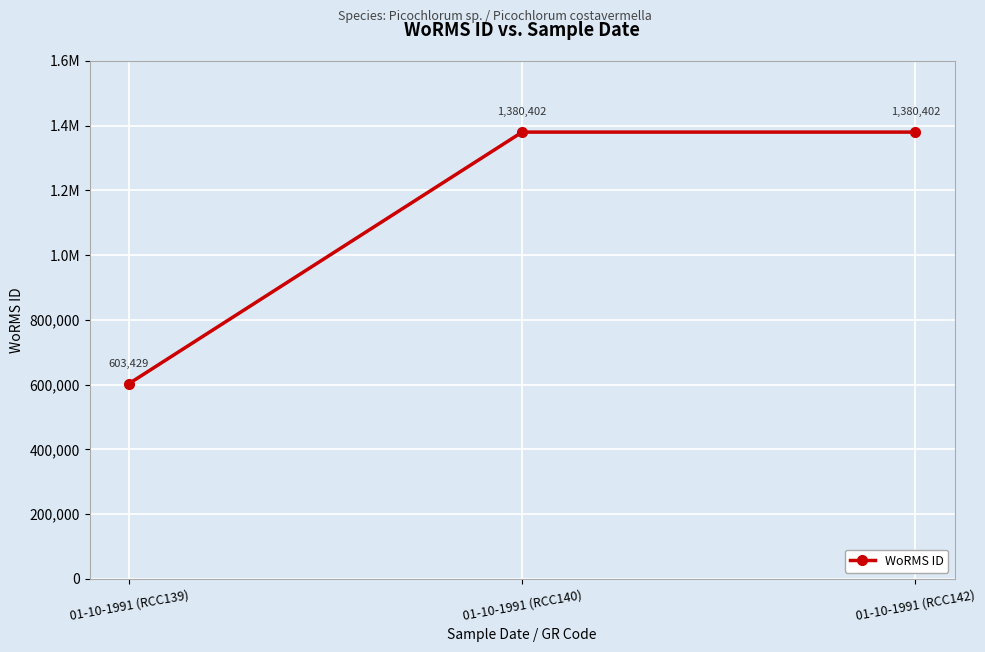

What is the approximate value at 01-10-1991 (RCC139), to the nearest 50?

603450